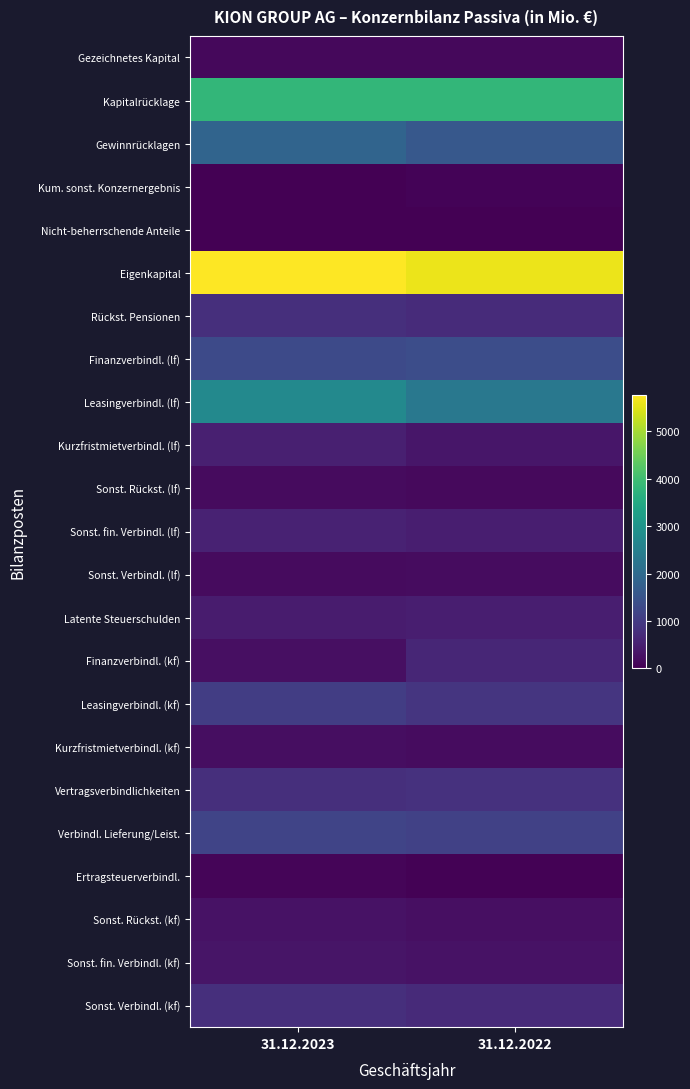

At which category is the sum across all series the highest?

31.12.2023